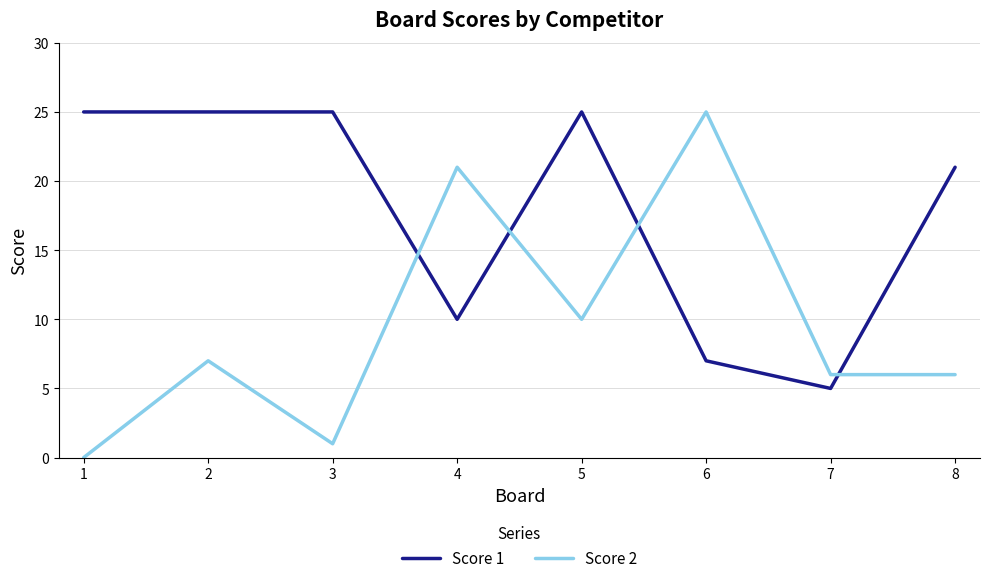

Between 4 and 5, which series saw the biggest shift?

Score 1